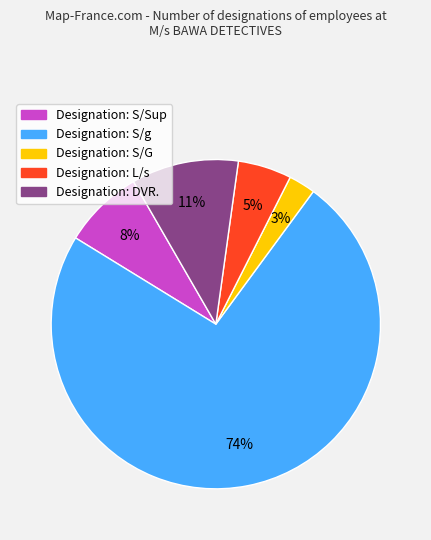

Does any single category account for the majority?

Yes